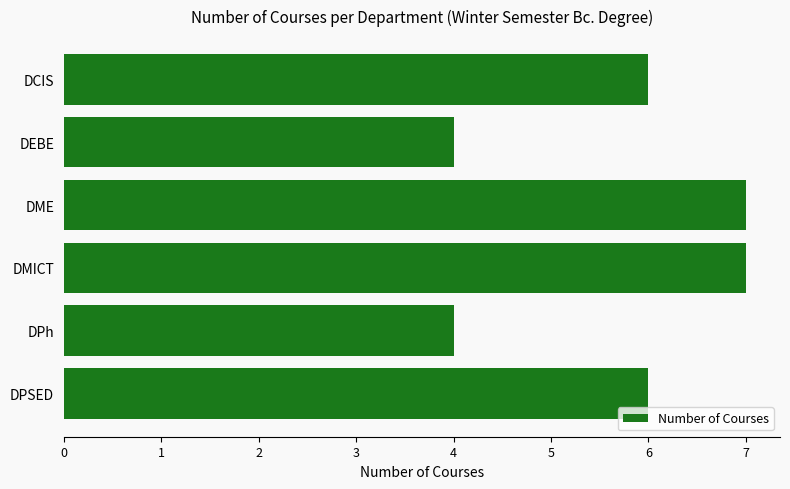

What is the difference between the maximum and minimum values?

3